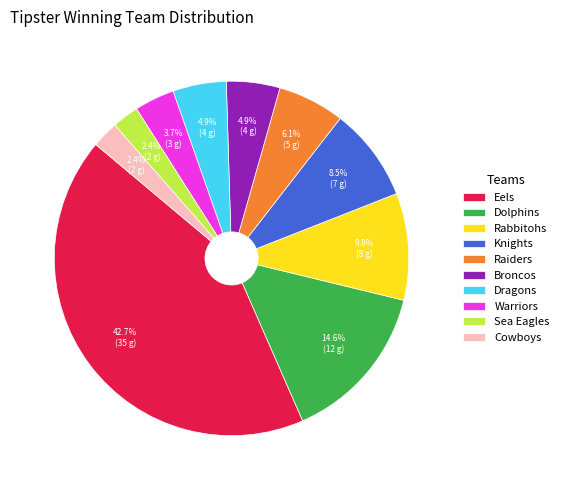

To the nearest percent, what is the average slice percentage?

10%